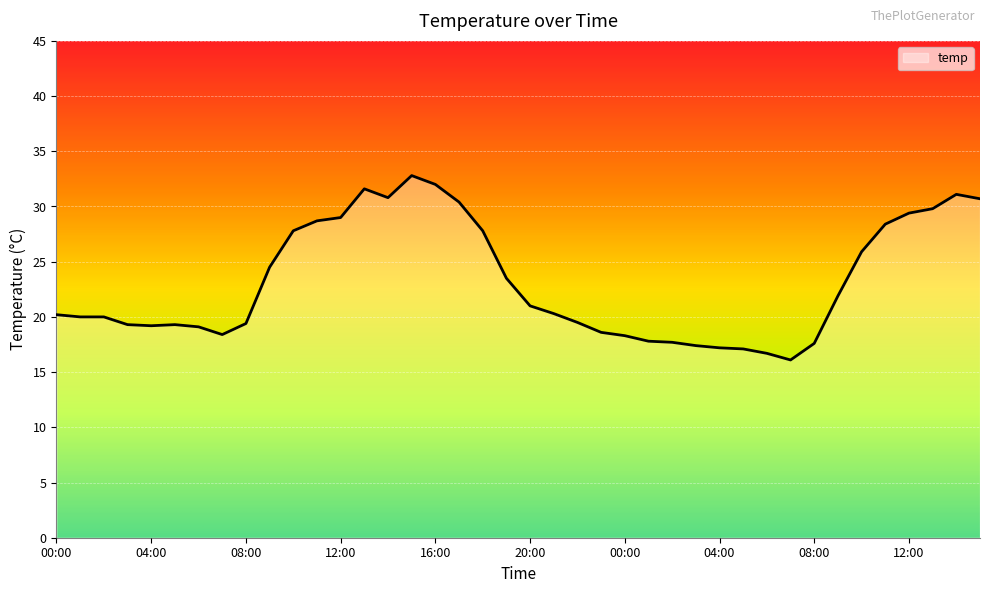

Count the number of data series in this chart.

1